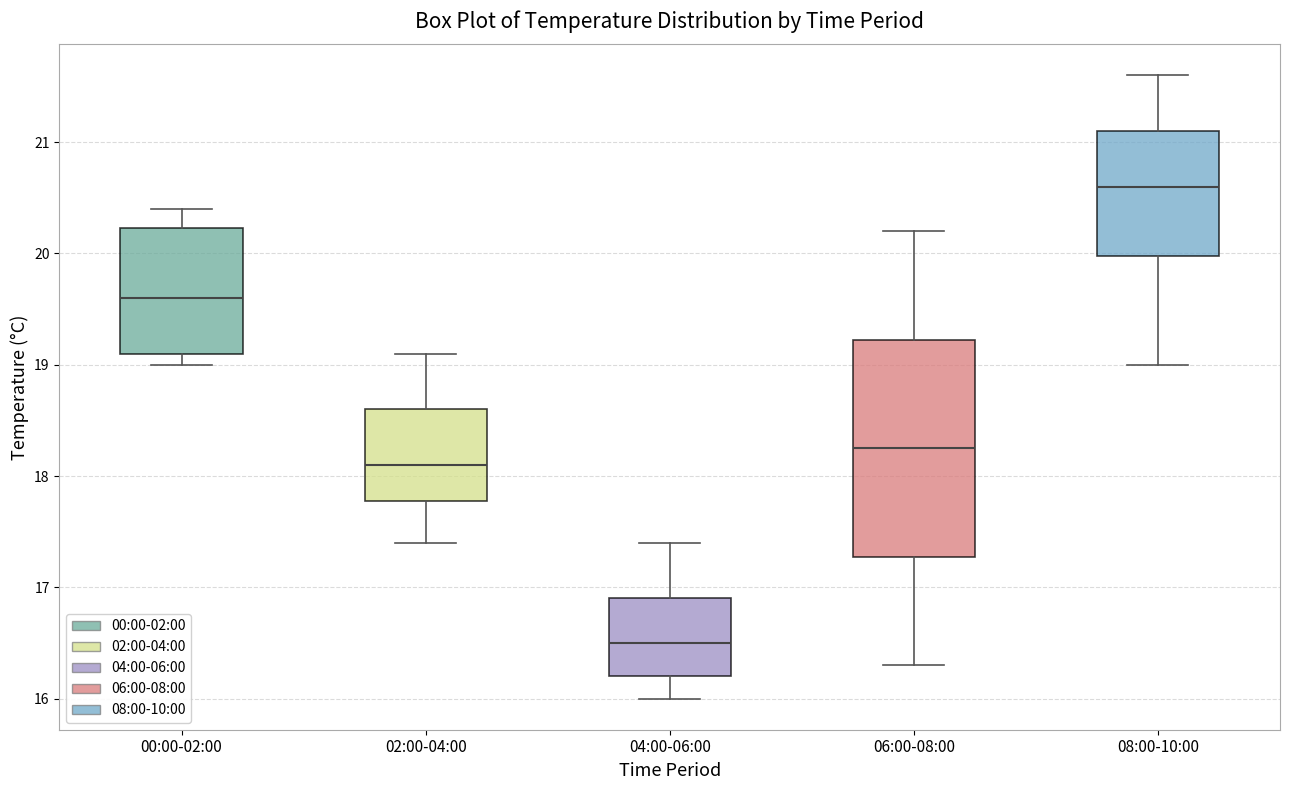

Reading left to right, read every box against the y-axis: the position of its median line, the range the box covers, and the ends of its whiskers. The values are not printed on the chart, so give them approximately, as read against the axis.

00:00-02:00: median 19.6, box 19.1 to 20.2, whiskers 19.0 to 20.4
02:00-04:00: median 18.1, box 17.8 to 18.6, whiskers 17.4 to 19.1
04:00-06:00: median 16.5, box 16.2 to 16.9, whiskers 16.0 to 17.4
06:00-08:00: median 18.3, box 17.3 to 19.2, whiskers 16.3 to 20.2
08:00-10:00: median 20.6, box 20.0 to 21.1, whiskers 19.0 to 21.6